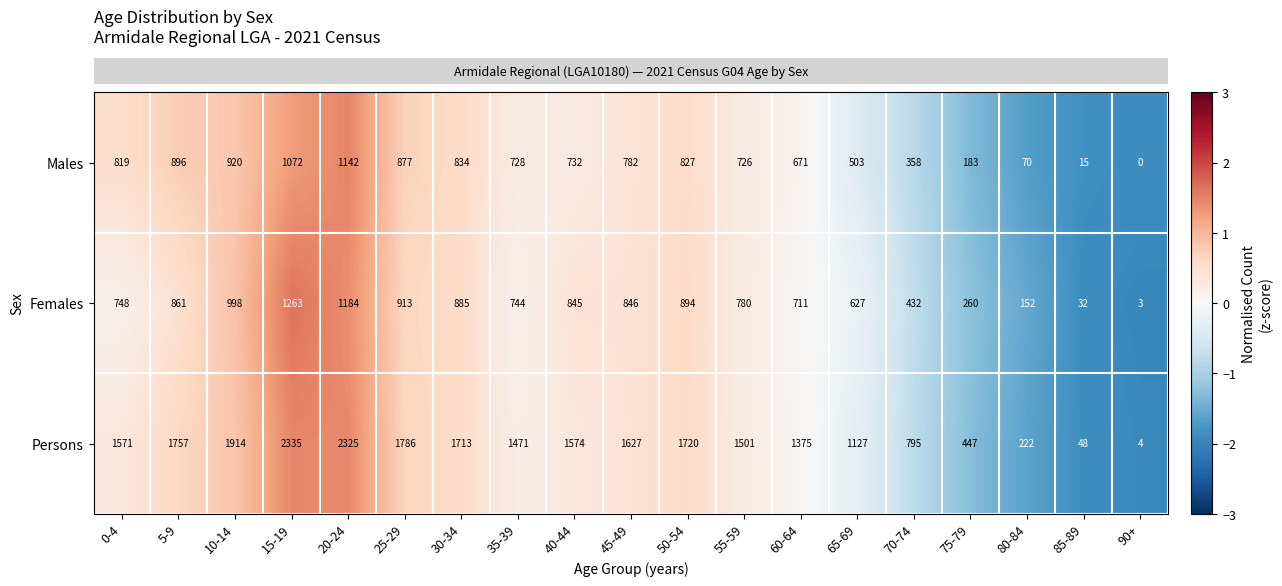

What is the sum of all Persons values?

25312